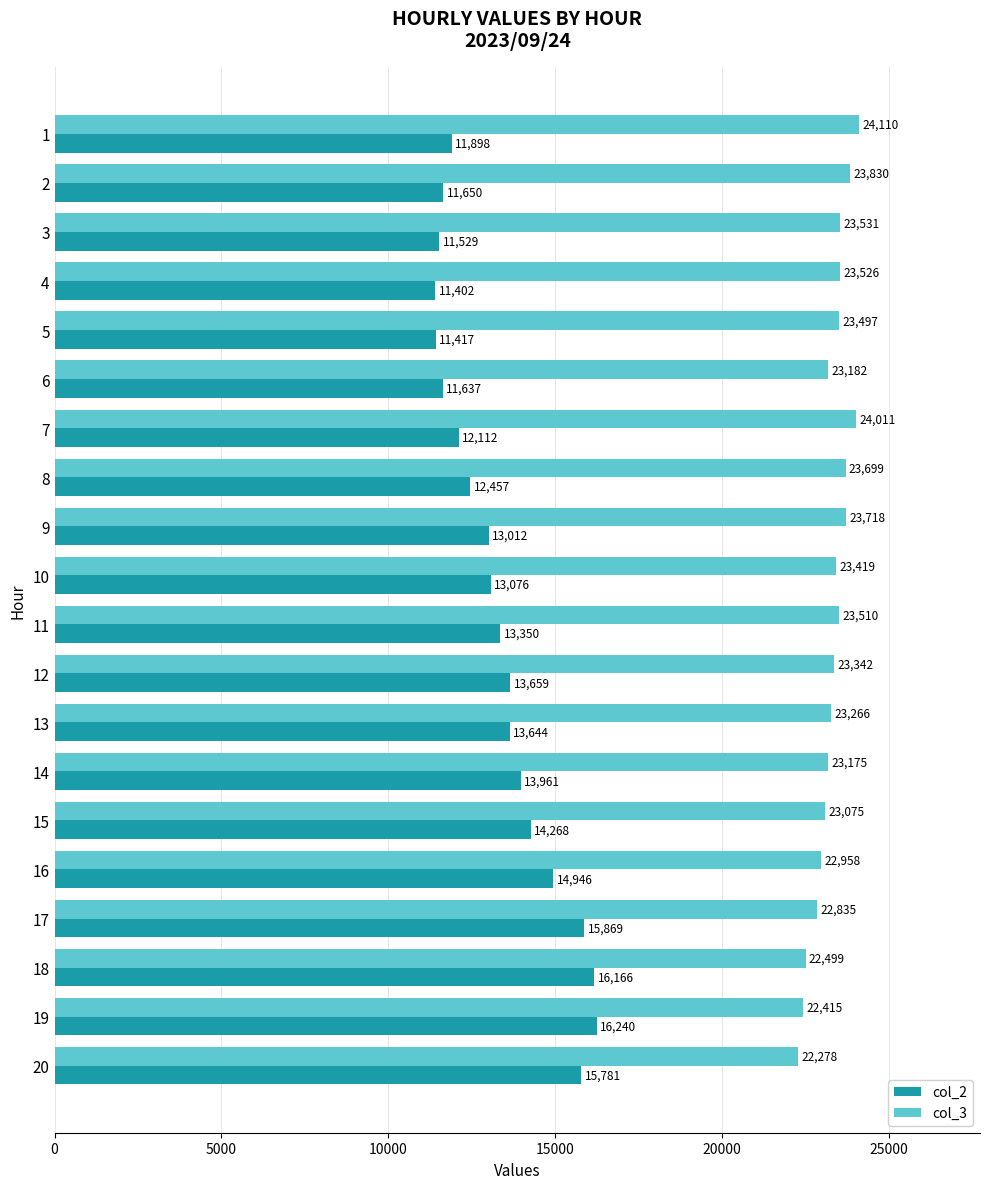

What is the average value of the col_2 series?

13404